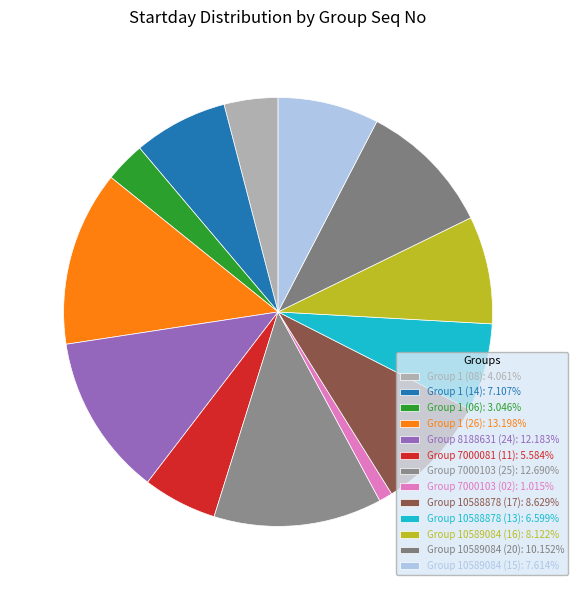

True or false: Group 7000103 (25) accounts for 13% of the total.

True